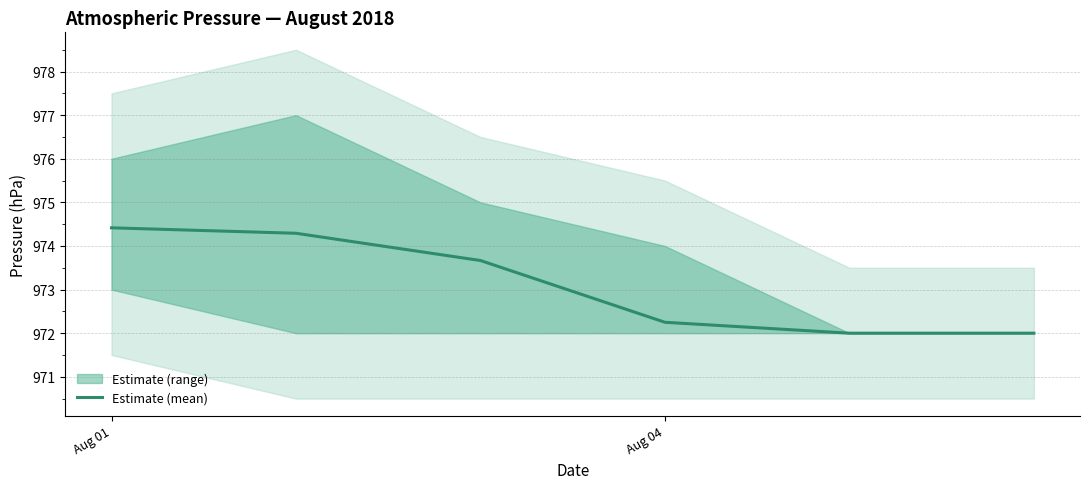

What is the maximum value for Estimate (mean)?

974.4